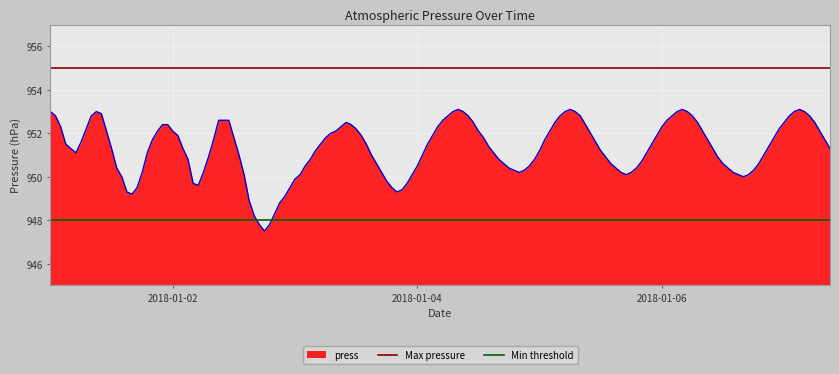

What is the highest value of the press series?

953.1